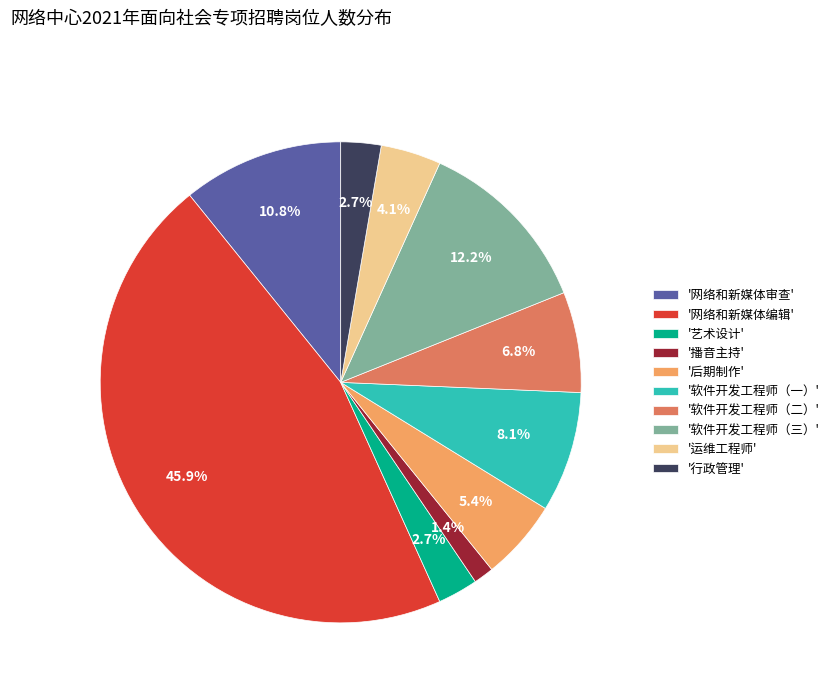

Is there any slice that represents more than half of the pie?

No